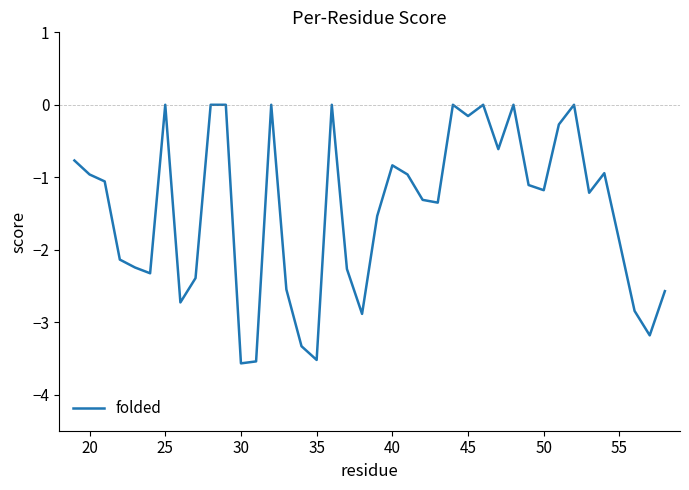

What is the difference between the maximum and minimum values?

3.6